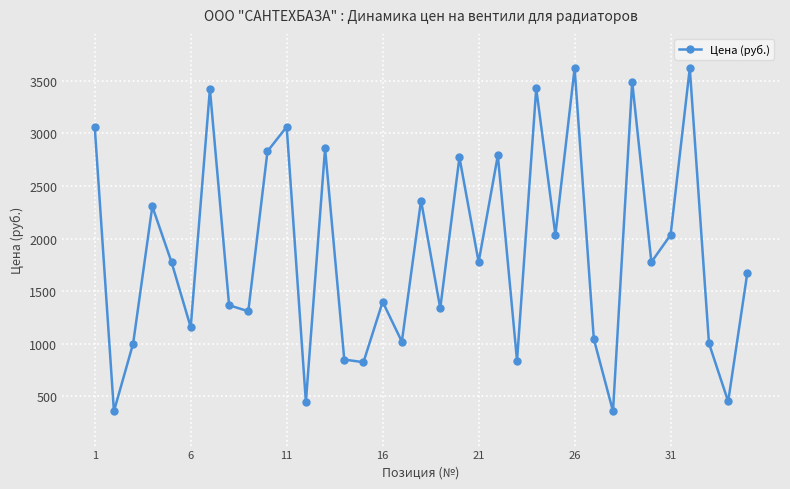

What is the value of the 23rd point from the left?

839.0